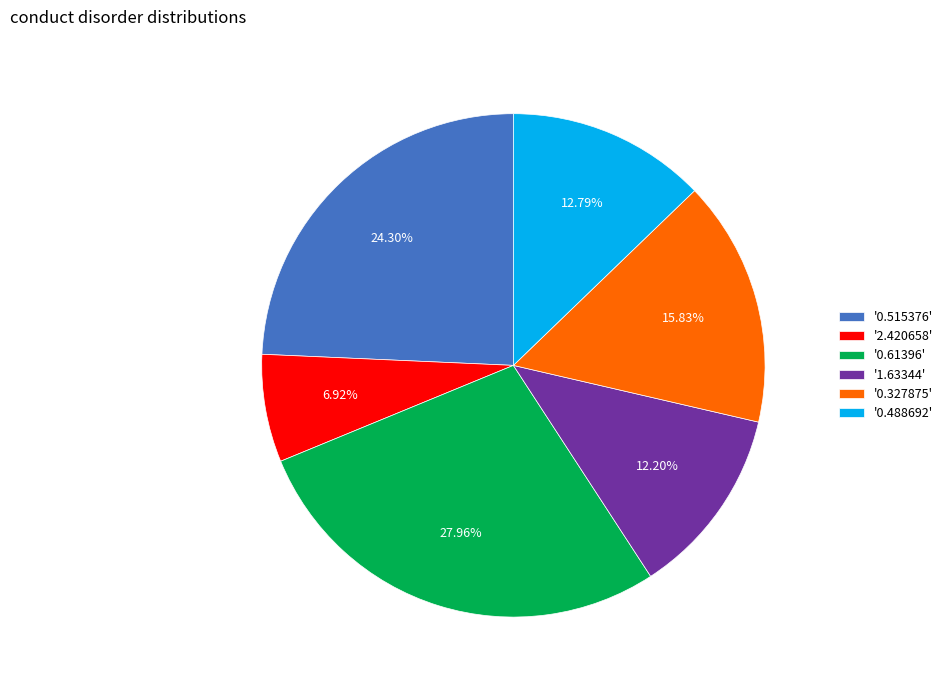

Does '0.61396' represent more than half of the total?

No